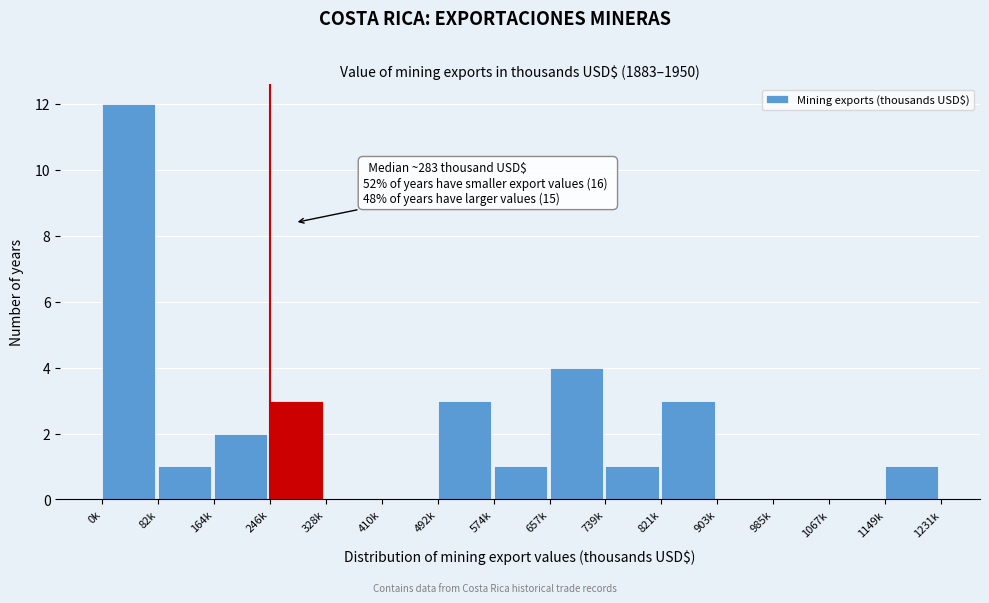

Reading left to right, list all the values displayed in this chart.

0k=12	82k=1	164k=2	246k=3	328k=0	410k=0	492k=3	574k=1	657k=4	739k=1	821k=3	903k=0	985k=0	1067k=0	1149k=1